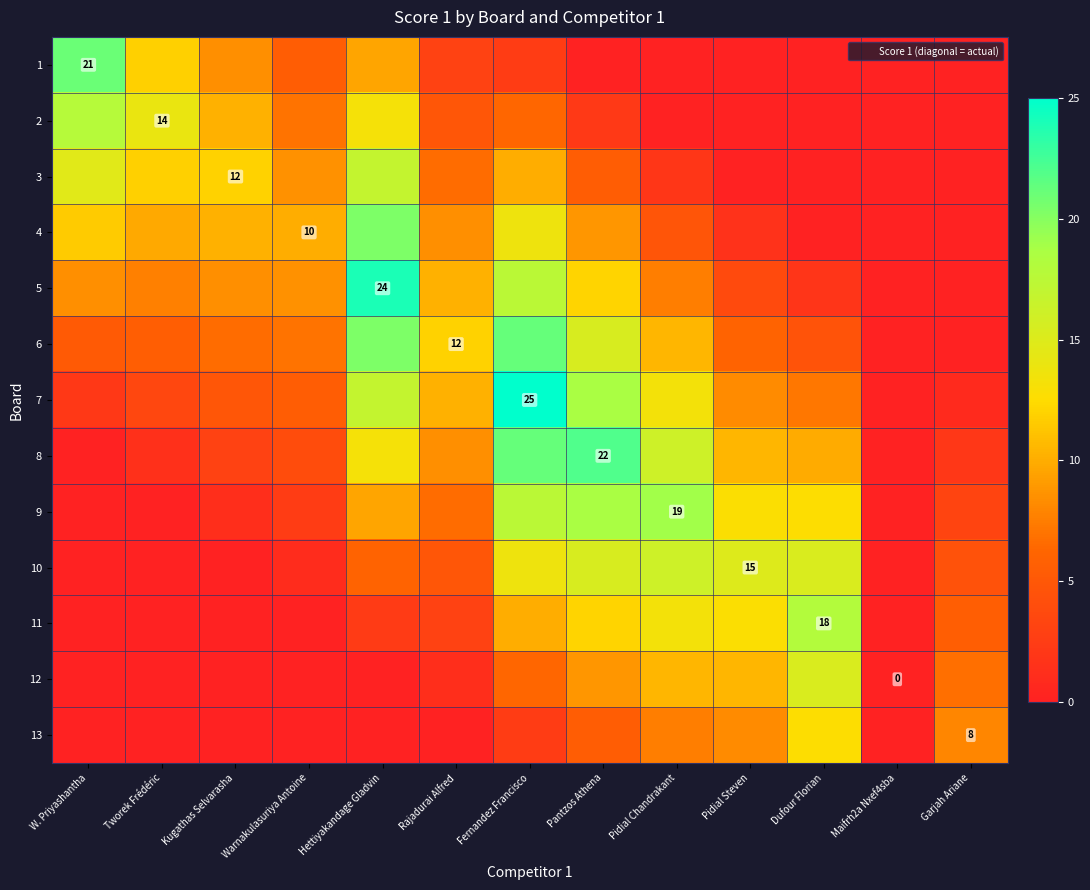

At how many categories does at least one series exceed 2?

12